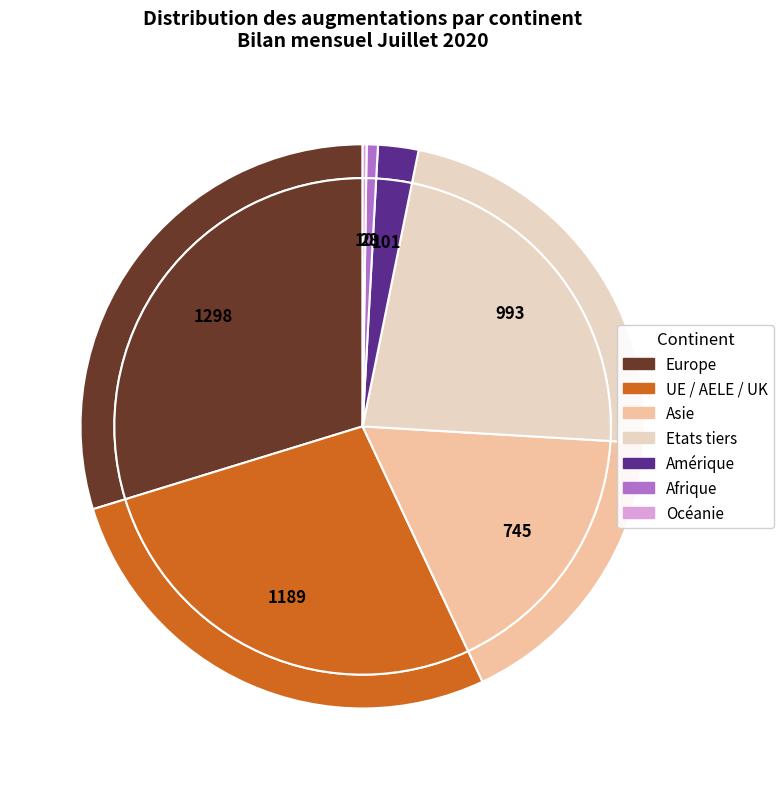

To the nearest percent, what is the average slice percentage?

14%